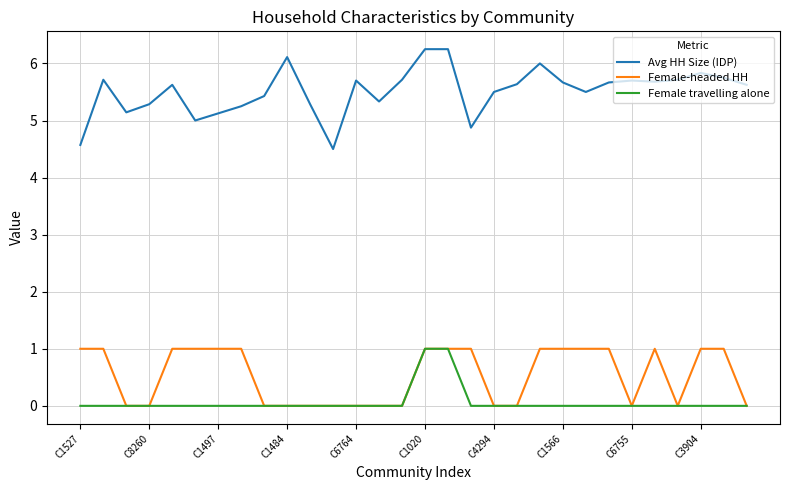

Which series has the widest spread of values?

Avg HH Size (IDP)